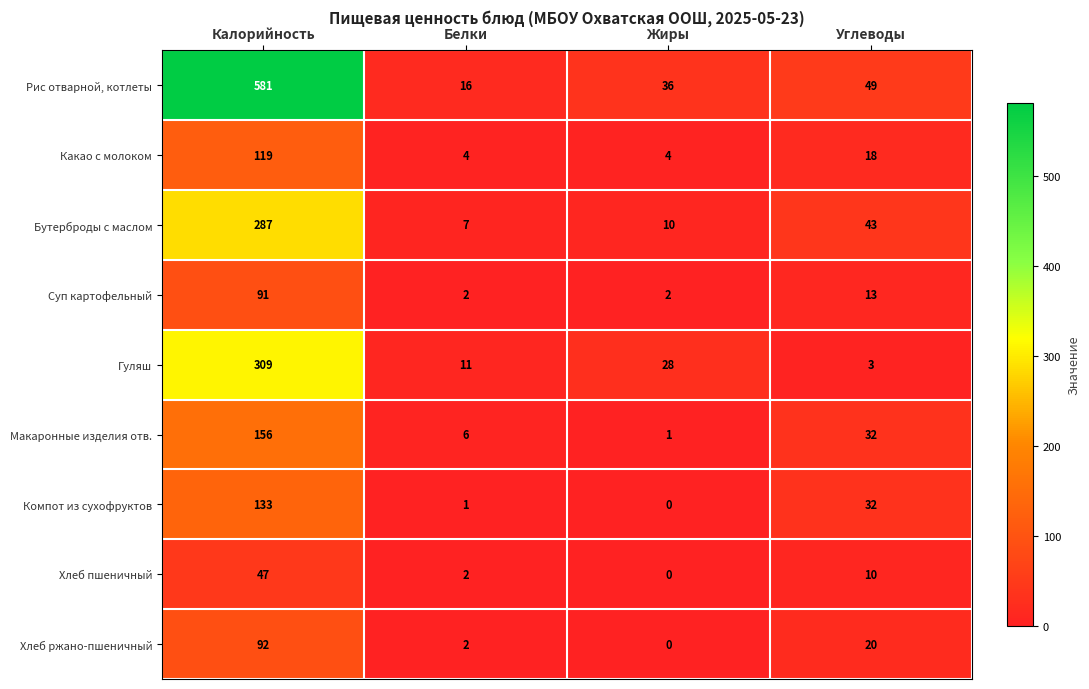

Where does the Рис отварной, котлеты series first go above 49?

Калорийность